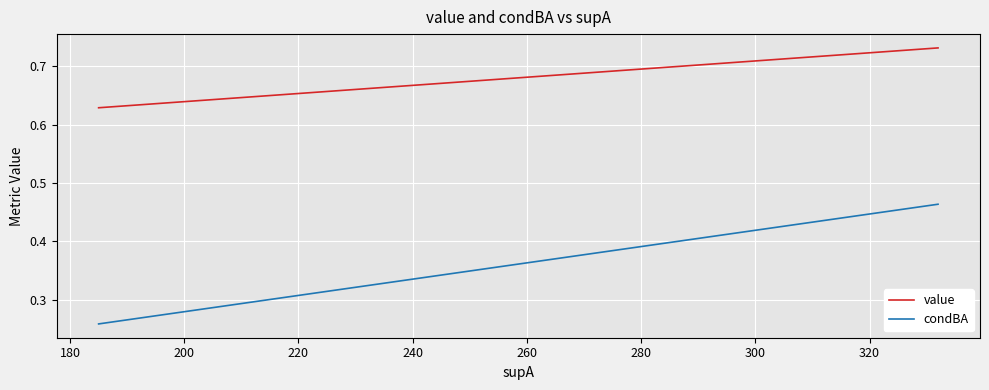

True or false: value has a value of 0.9 at 260.

False